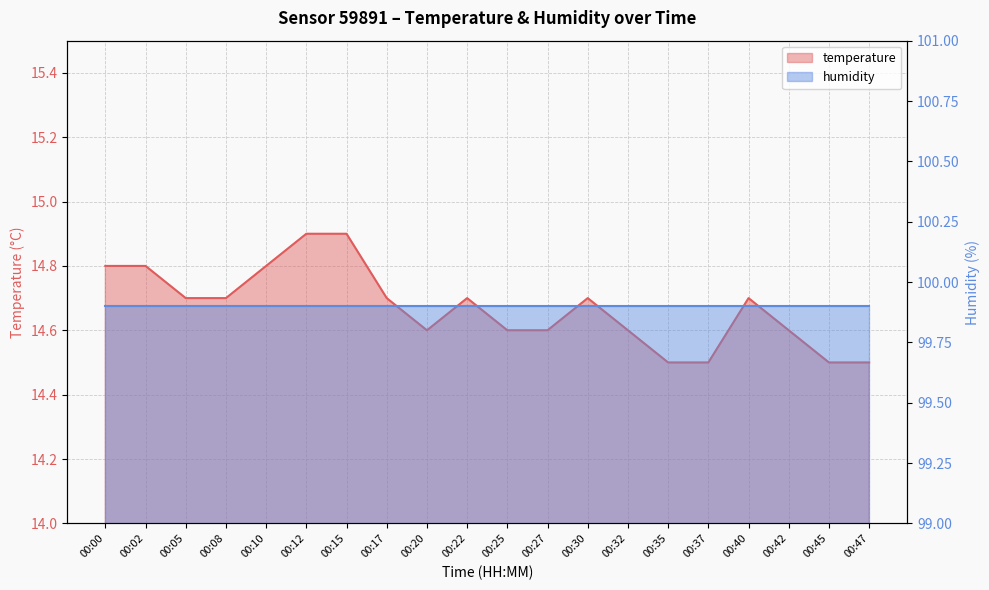

What is the change in value from 00:12 to 00:42?

-0.3